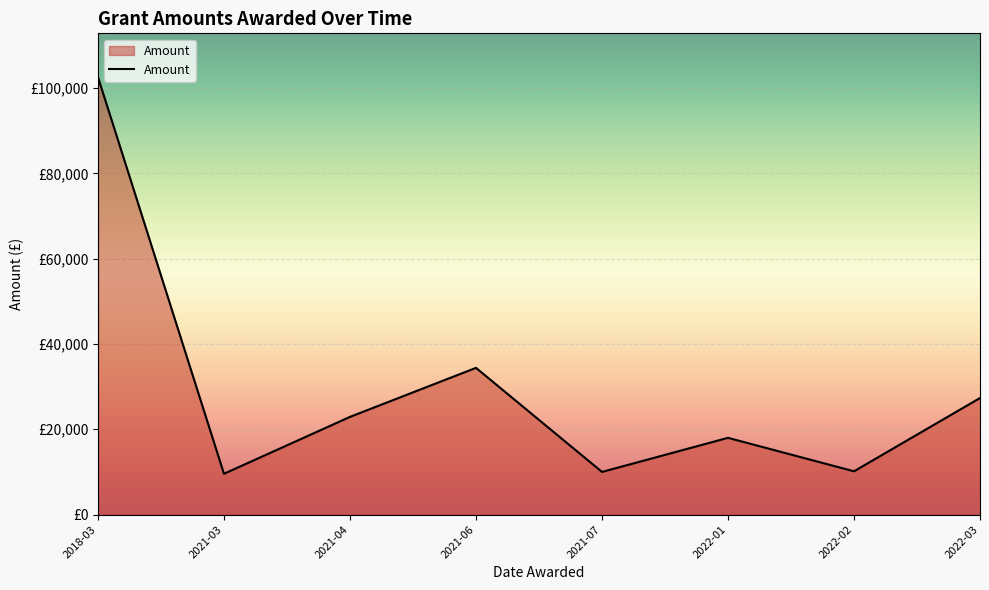

Is this an area chart (filled region under the line)?

Yes